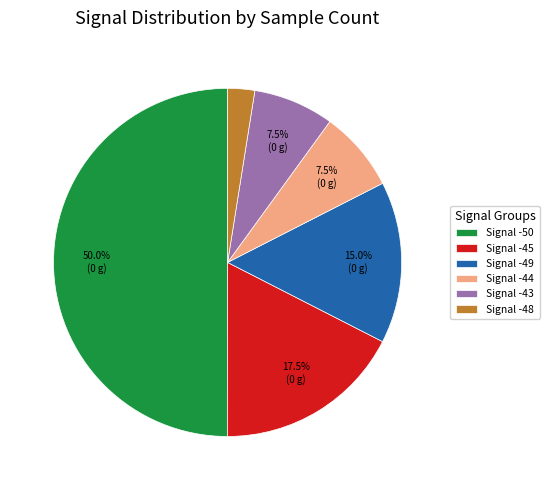

How many slices are in this pie chart?

6